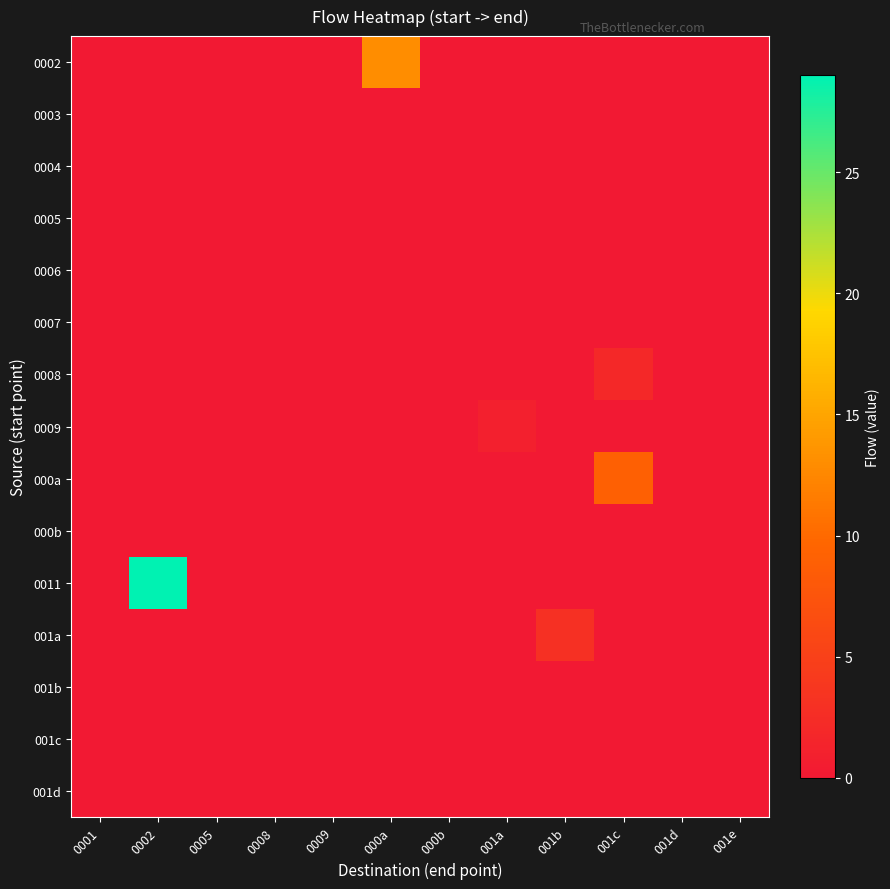

Which has a higher value, 000b or 001b?

000b